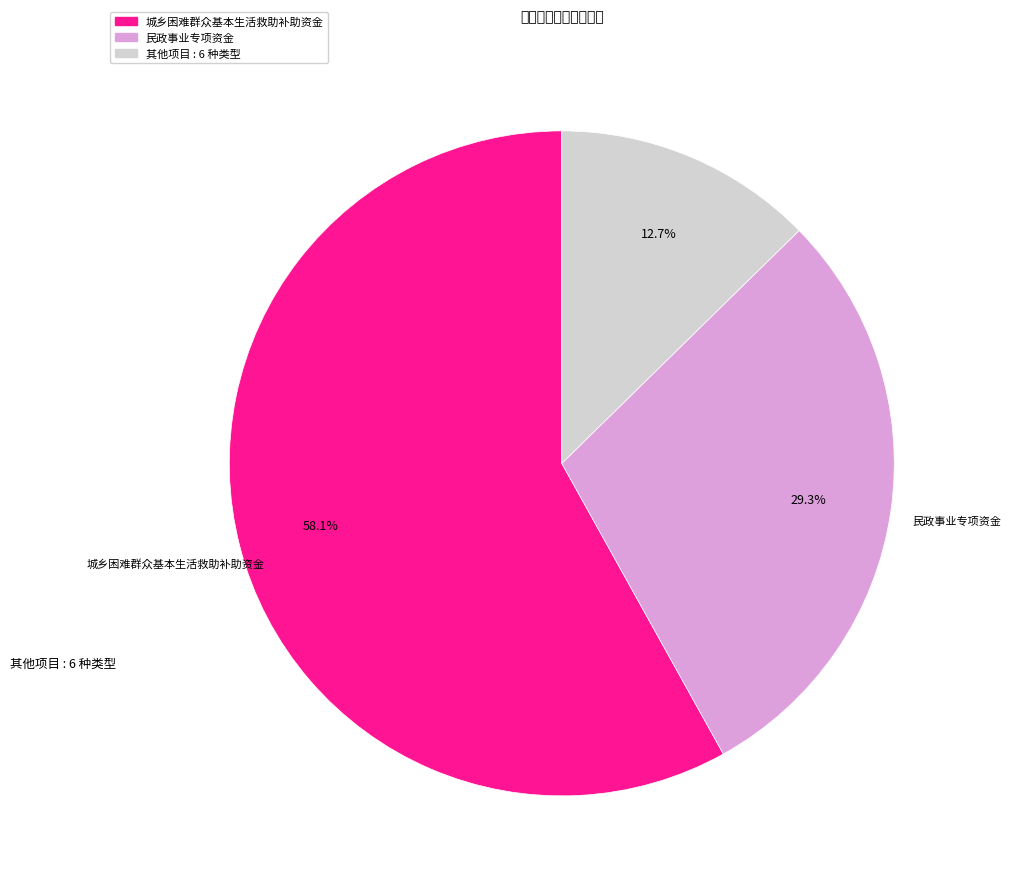

Is there a majority slice in this chart?

Yes